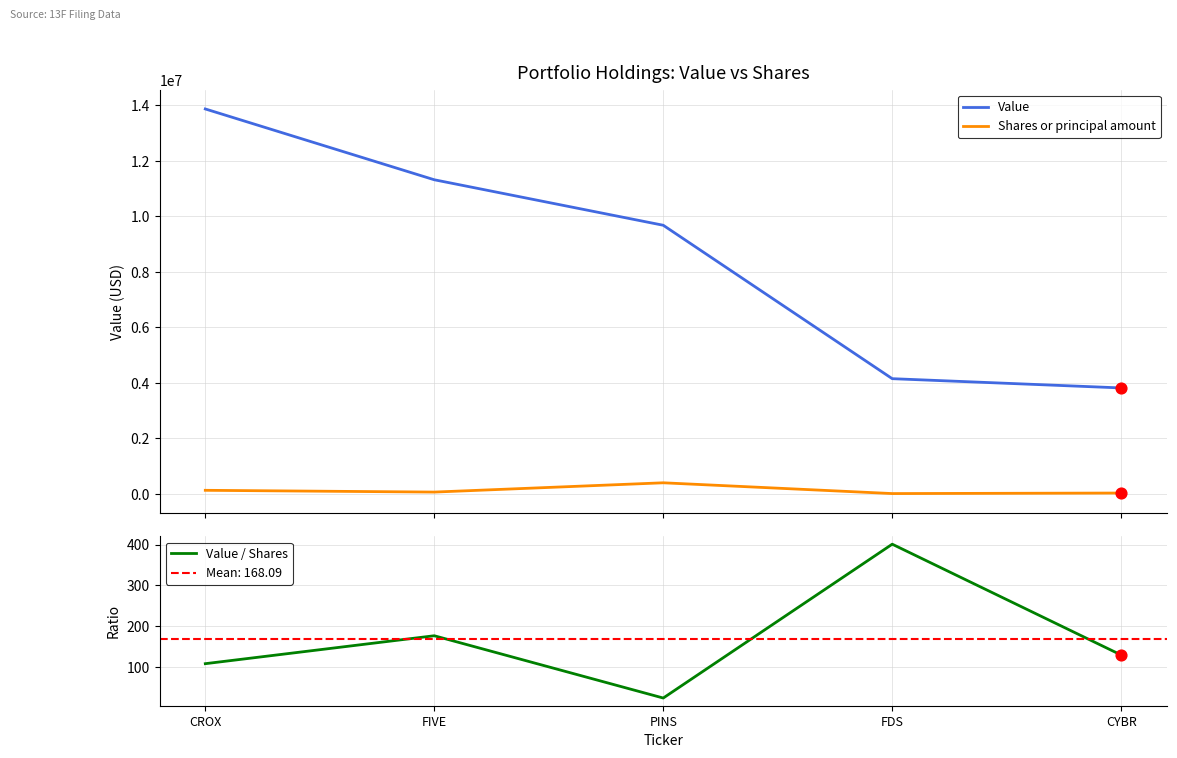

At which category is the sum across all series the highest?

CROX